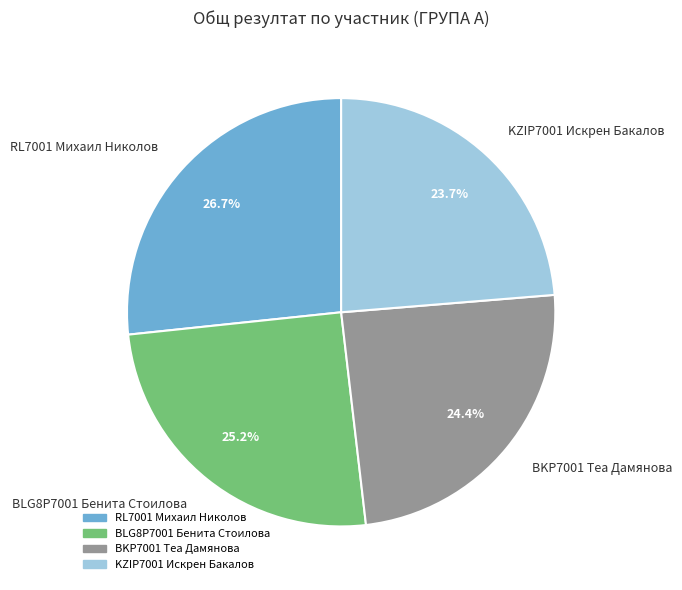

Is it true that RL7001 Михаил Николов is 27% of the pie?

True